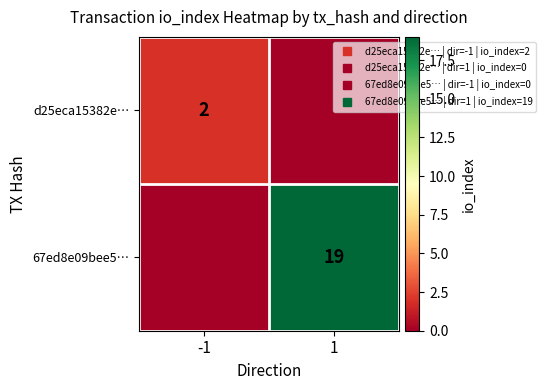

Which has a higher value, -1 or 1?

-1